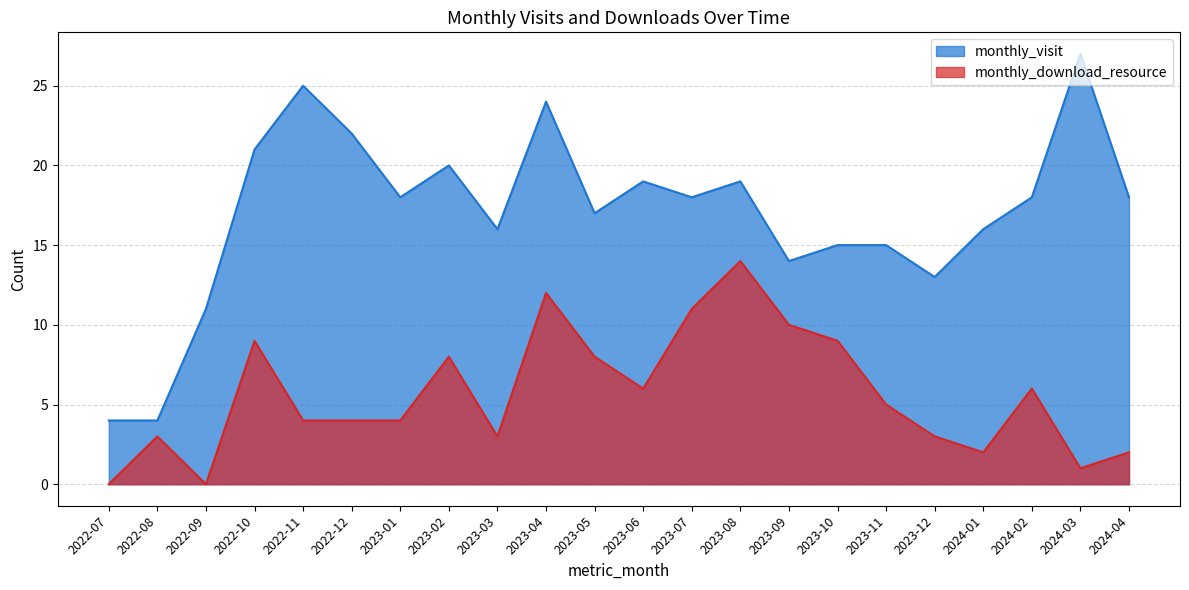

What is the sum of the monthly_download_resource values at 2023-07 and 2024-04?

13